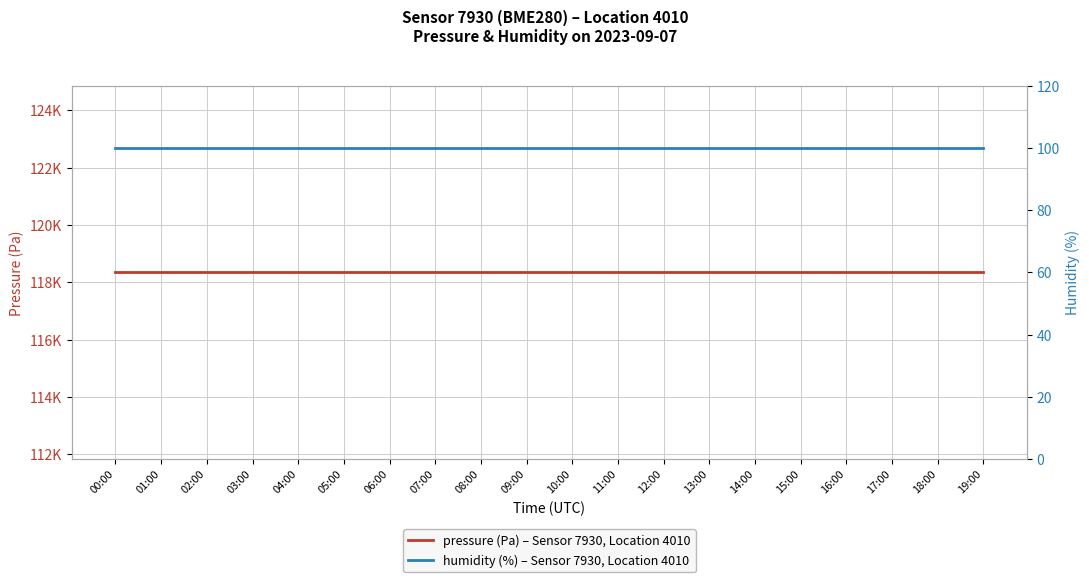

What is the label of the 17th point from the left?

16:00